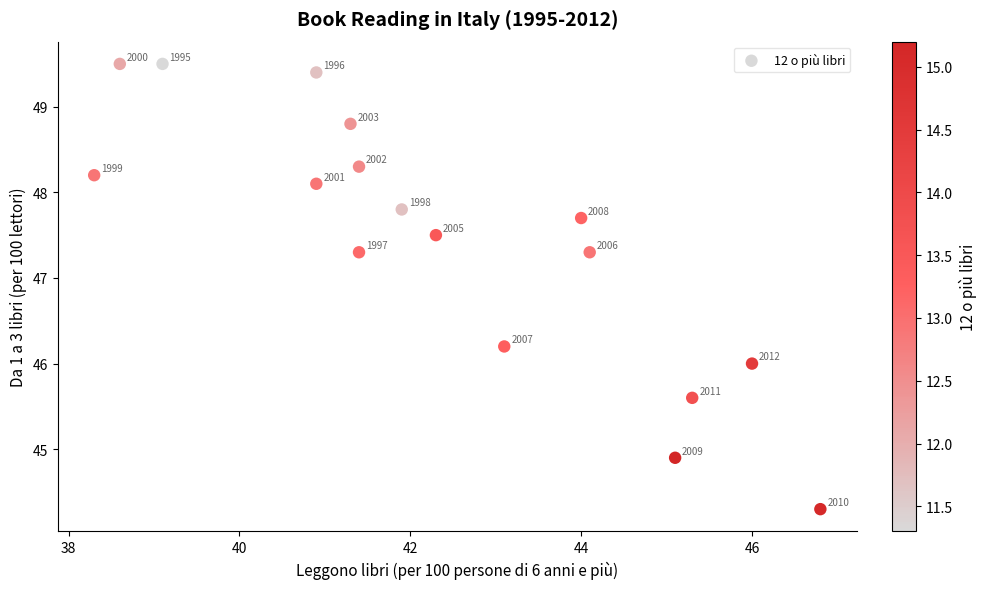

What Y value in the scatter plot is closest to 46?

46.0